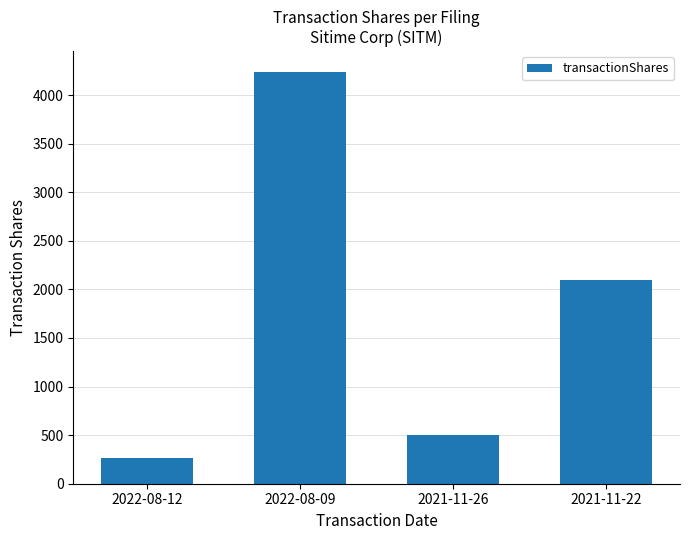

How many categories are shown in the chart?

4